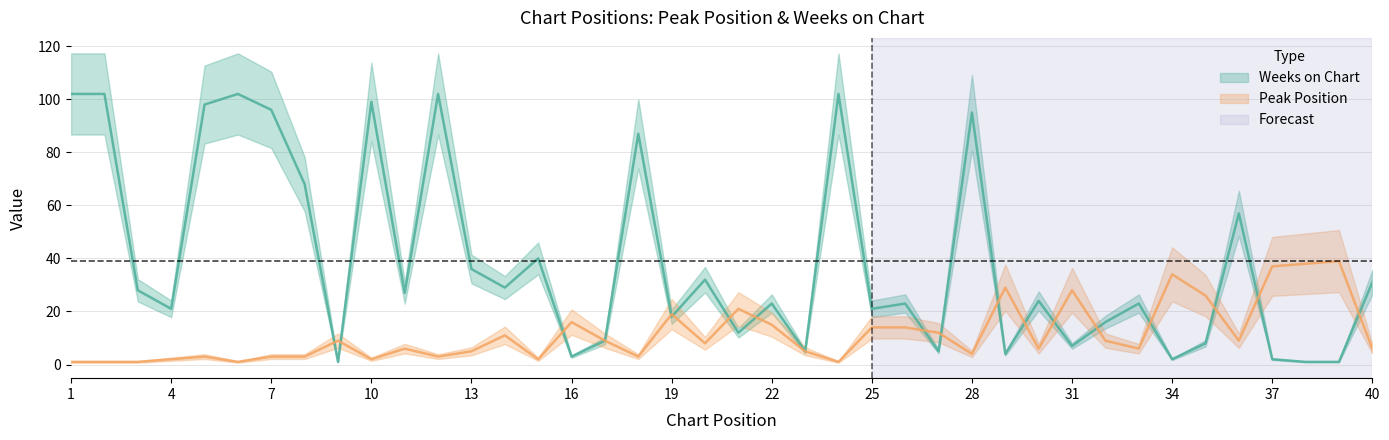

Which category has the lowest value in the Peak Position series?

1